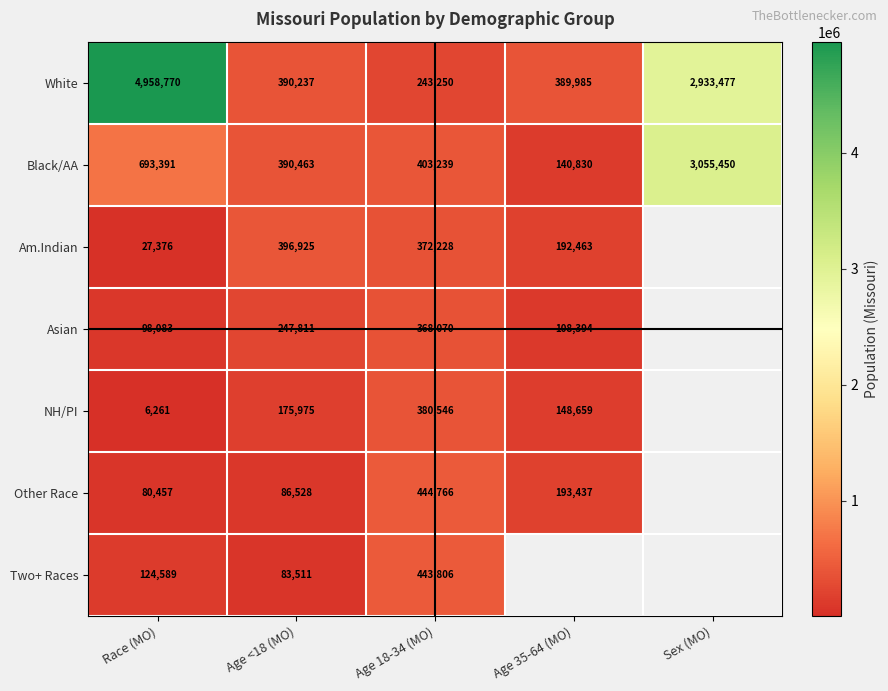

At Race (MO), list the series in order from largest to smallest.

White, Black/AA, Two+ Races, Asian, Other Race, Am.Indian, NH/PI